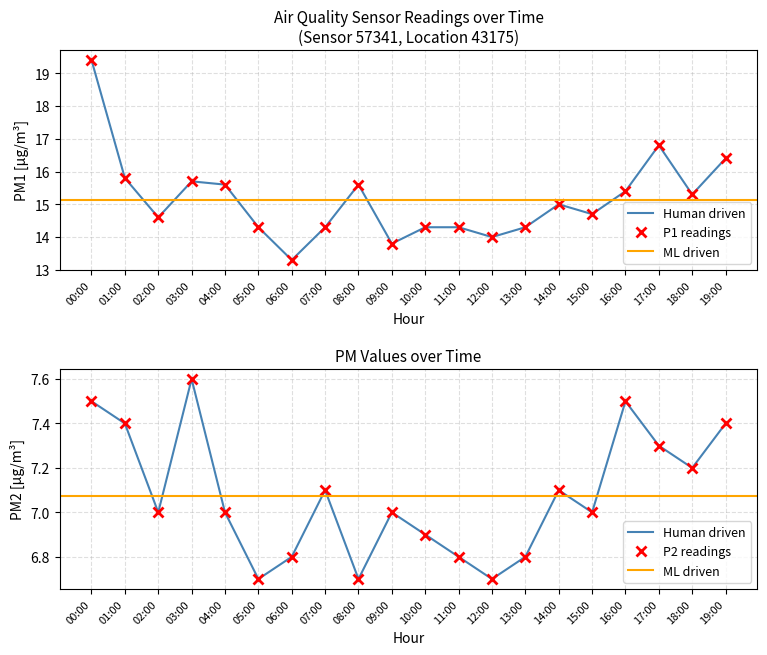

True or false: P2 and P1 intersect in this chart.

False